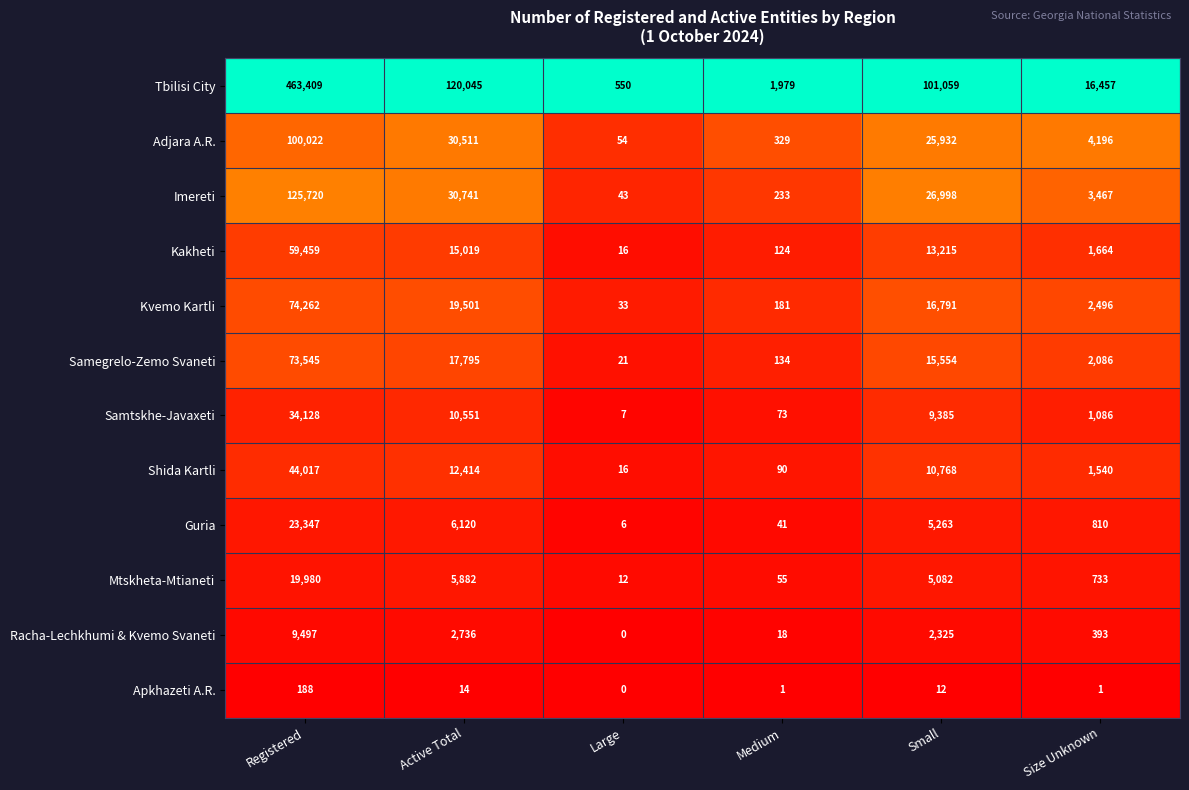

Which series has the largest range (max minus min)?

Tbilisi City